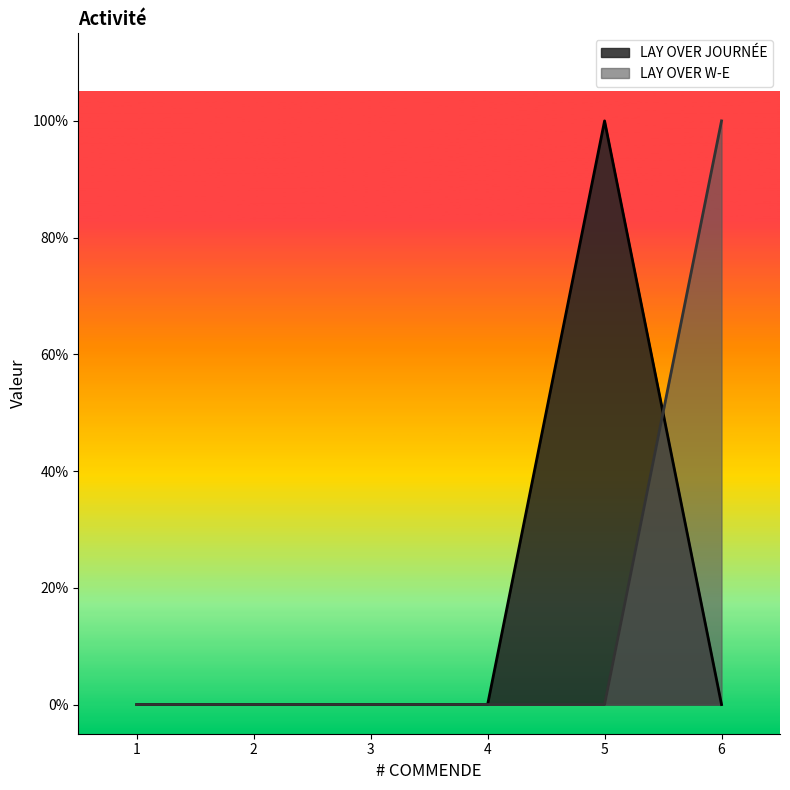

List the labels in order of LAY OVER W-E value, smallest first.

1, 2, 3, 4, 5, 6